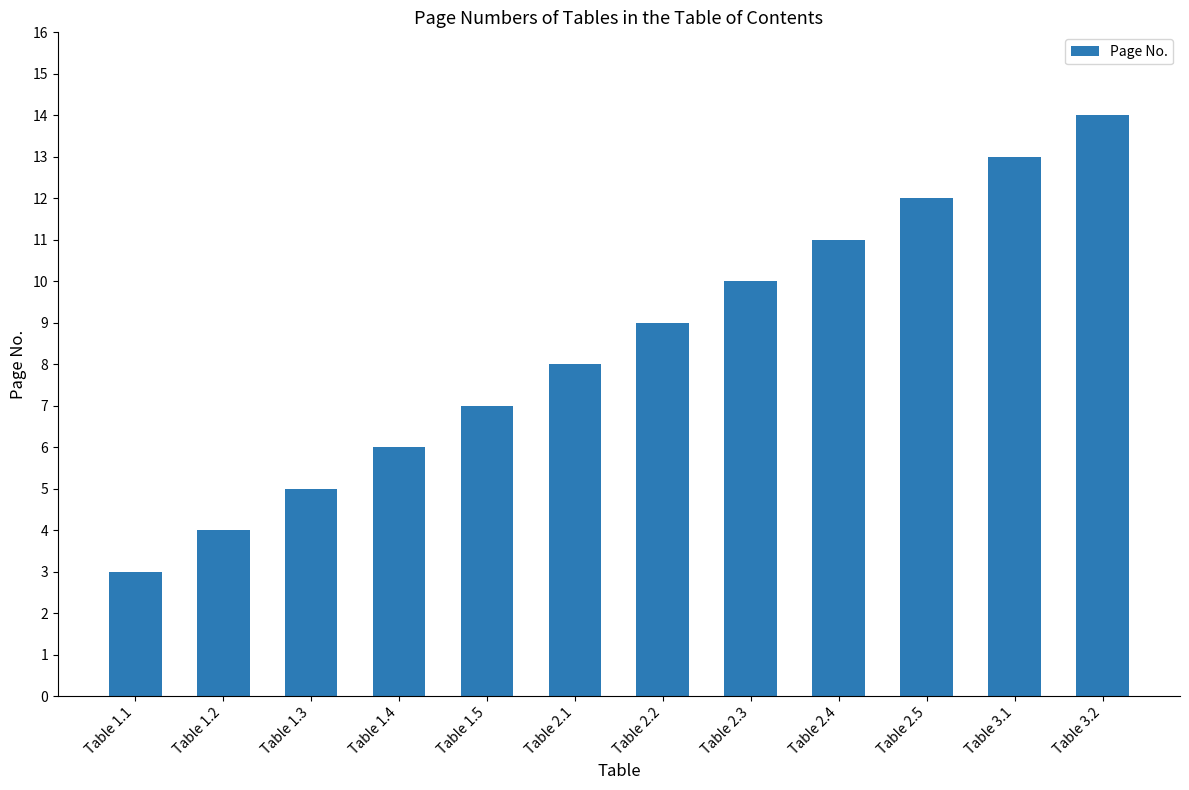

What is the difference between the maximum and minimum values?

11